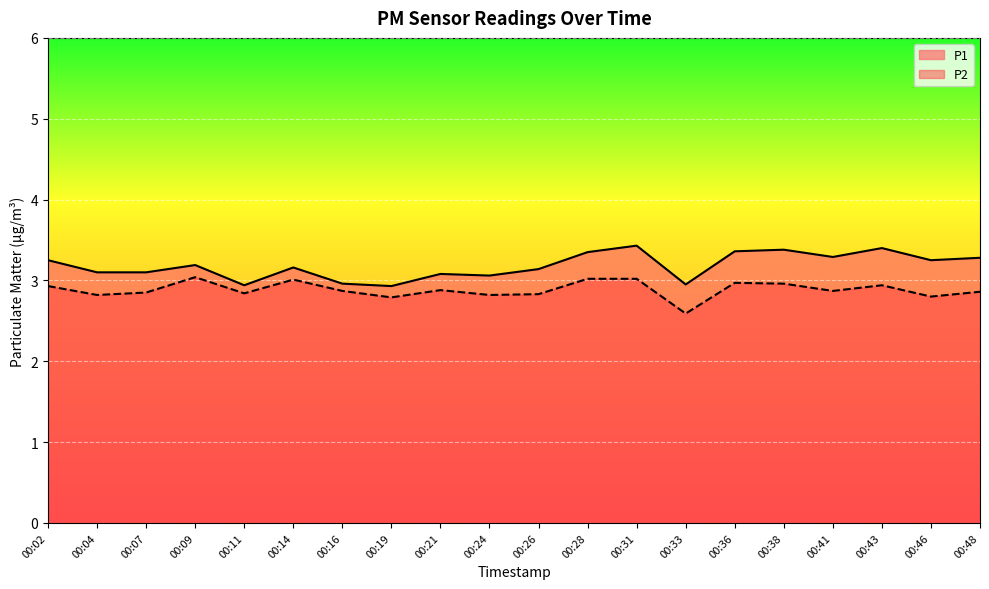

The P1 series shows 3.1 at 00:26. True or false?

True